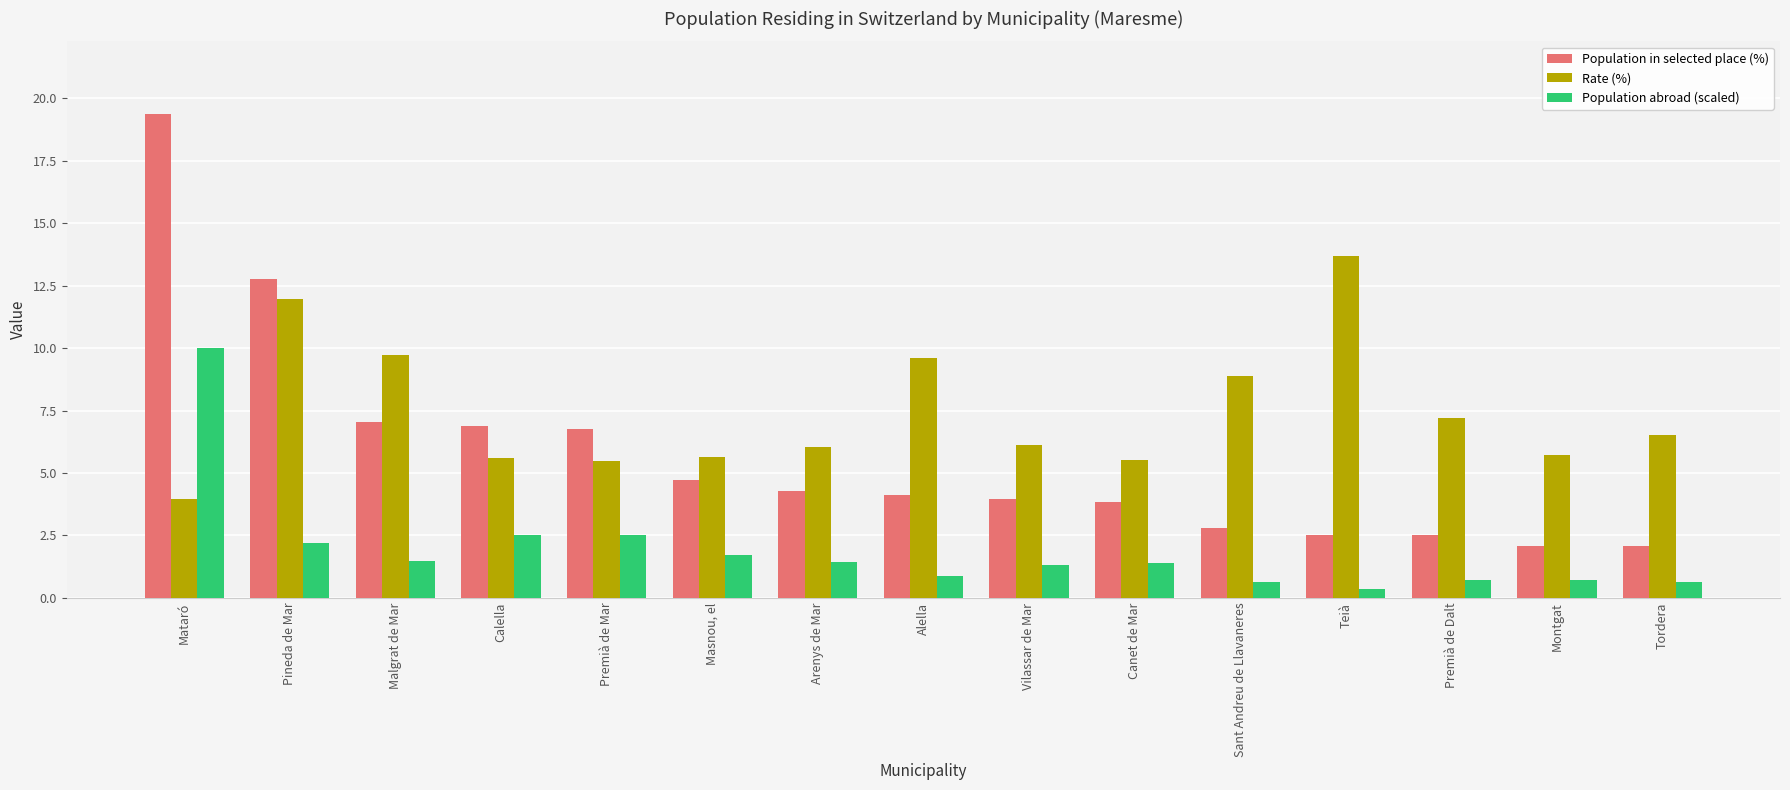

How many distinct data groups are displayed?

3